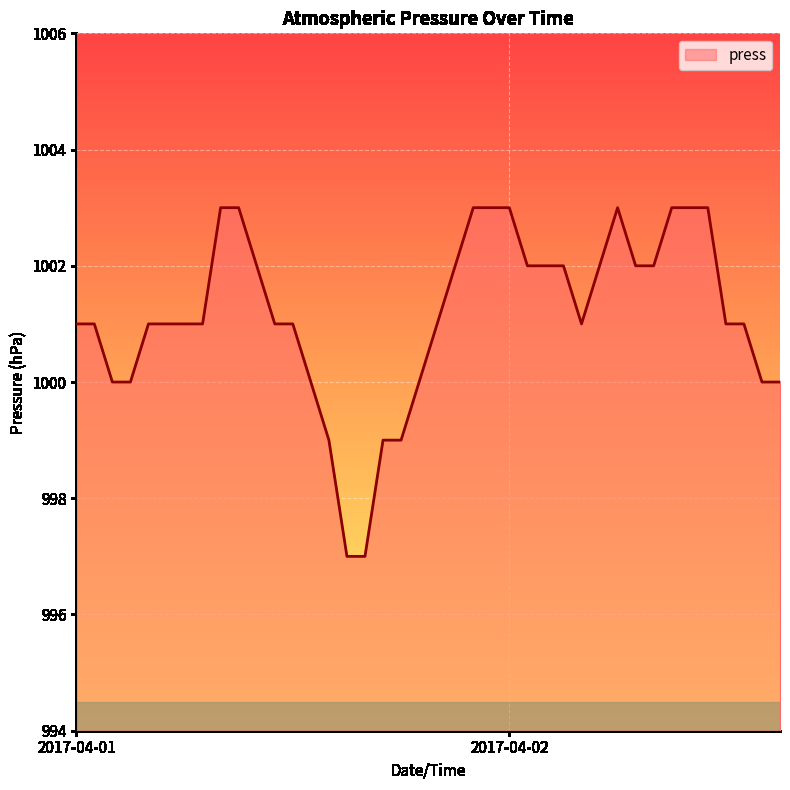

What is the difference between the maximum and minimum values?

6